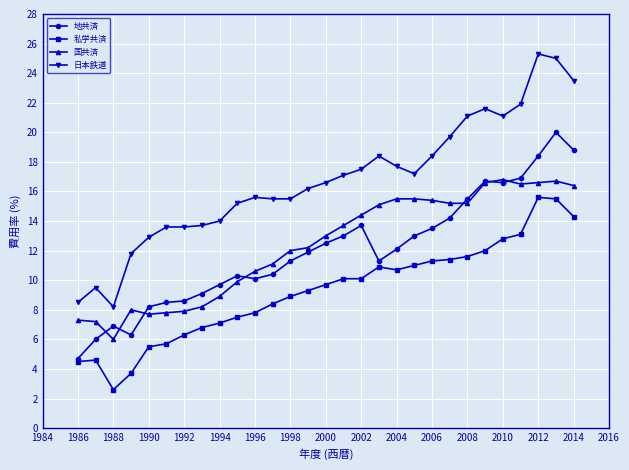

Which series has the widest spread of values?

日本鉄道